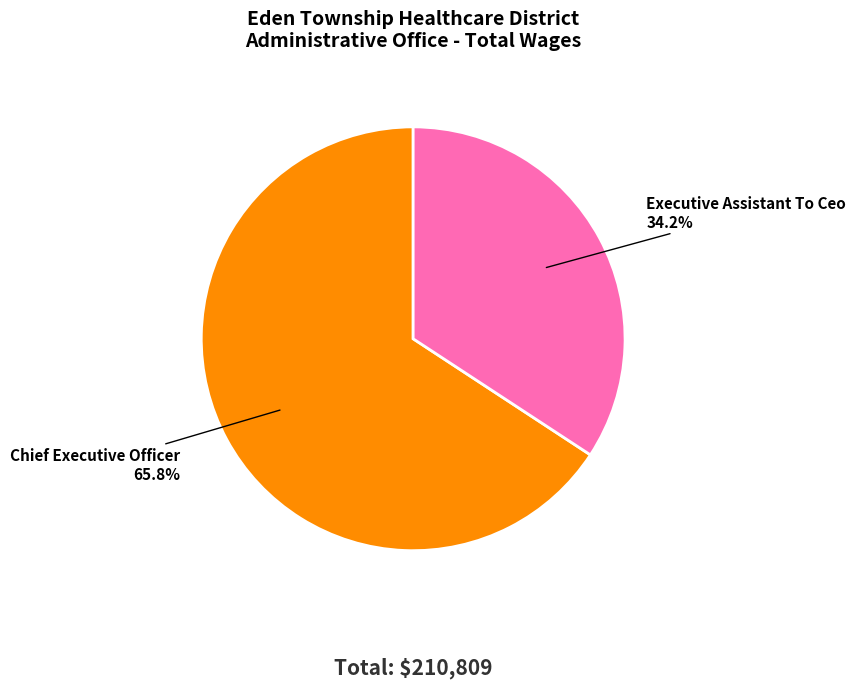

To the nearest percent, what is the difference between the largest and smallest slice percentages?

32%